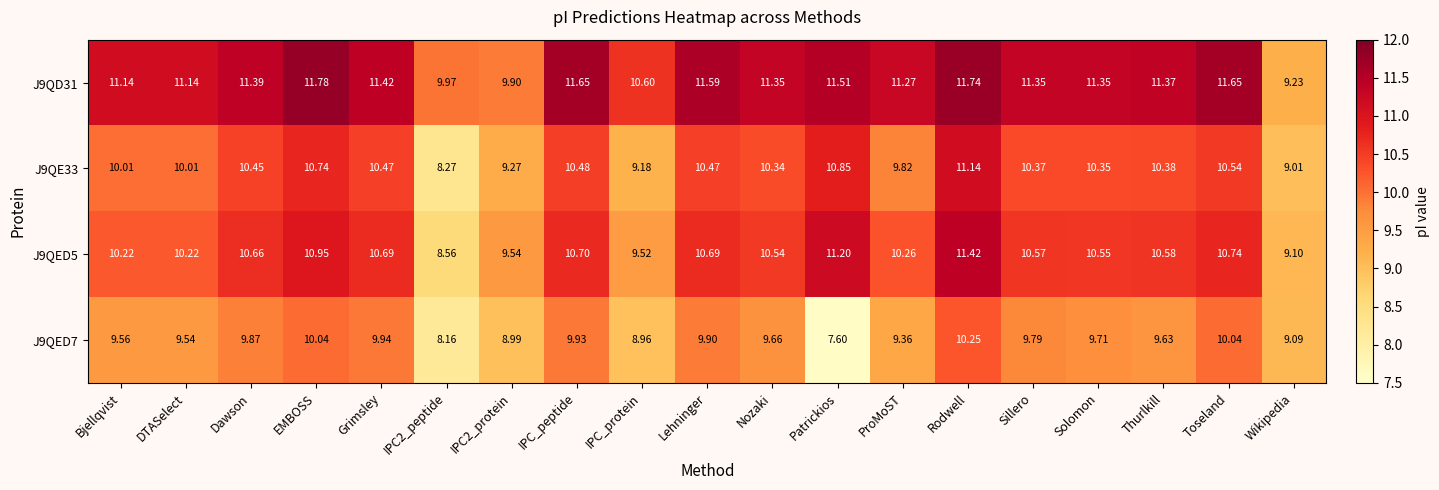

At which label does J9QED5 first exceed 10?

Bjellqvist